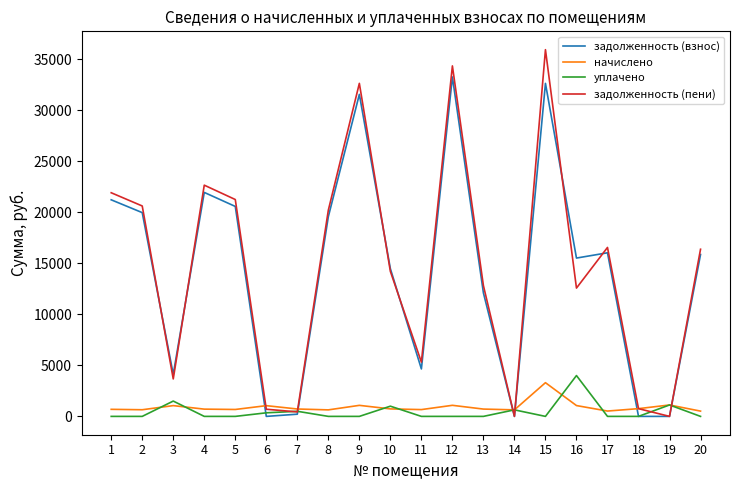

After their last crossing, which series has the higher values: задолженность (взнос) or начислено?

задолженность (взнос)